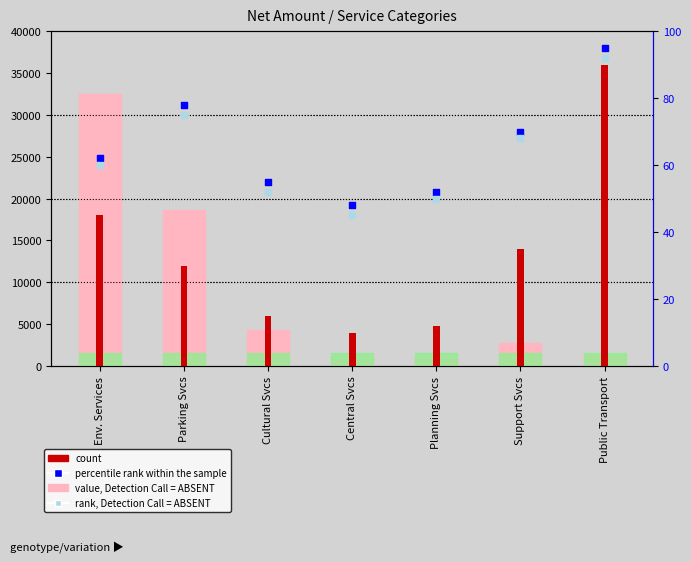

Which series has the widest spread of Y values?

value, Detection Call = ABSENT